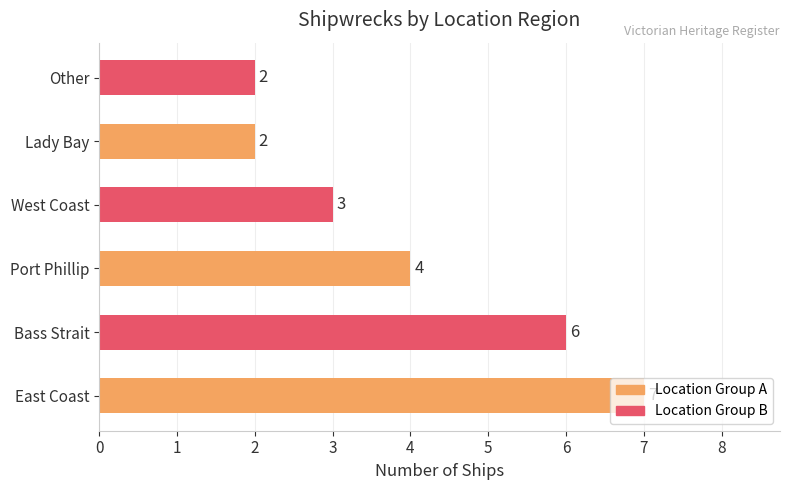

What is the smallest value displayed?

2